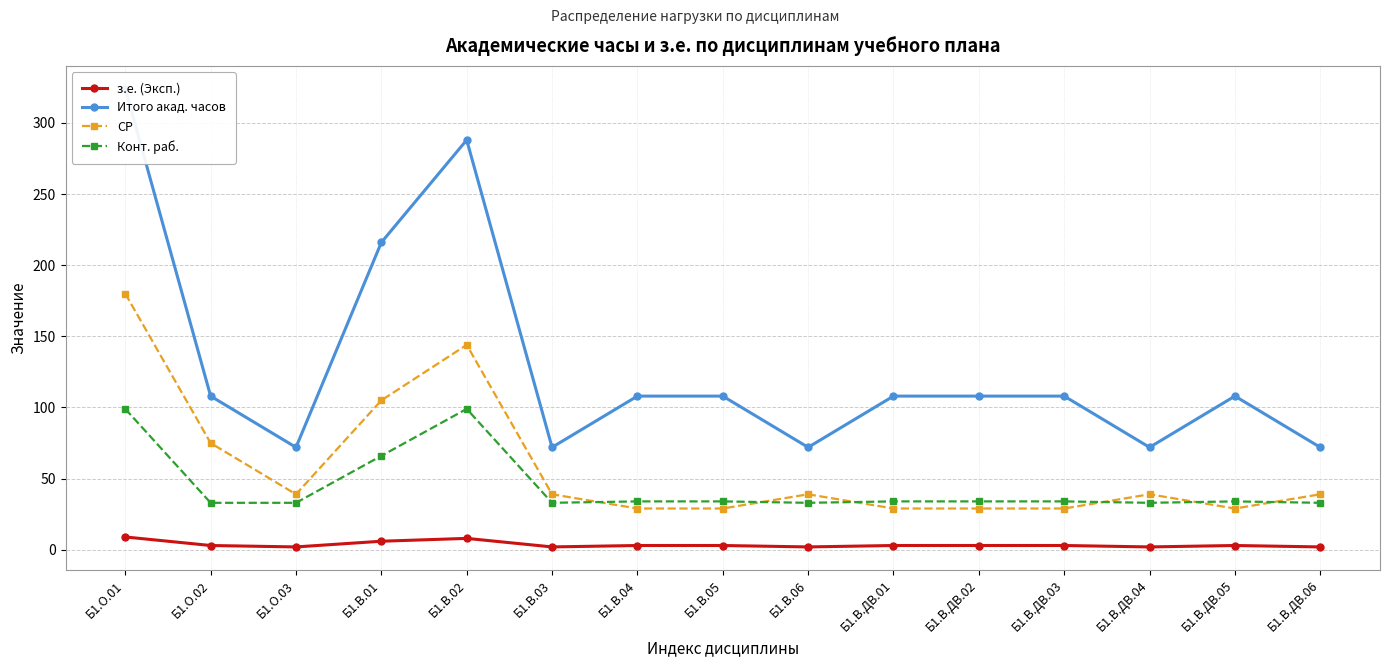

What are all the series names shown in the legend?

з.е. (Эксп.), Итого акад. часов, СР, Конт. раб.